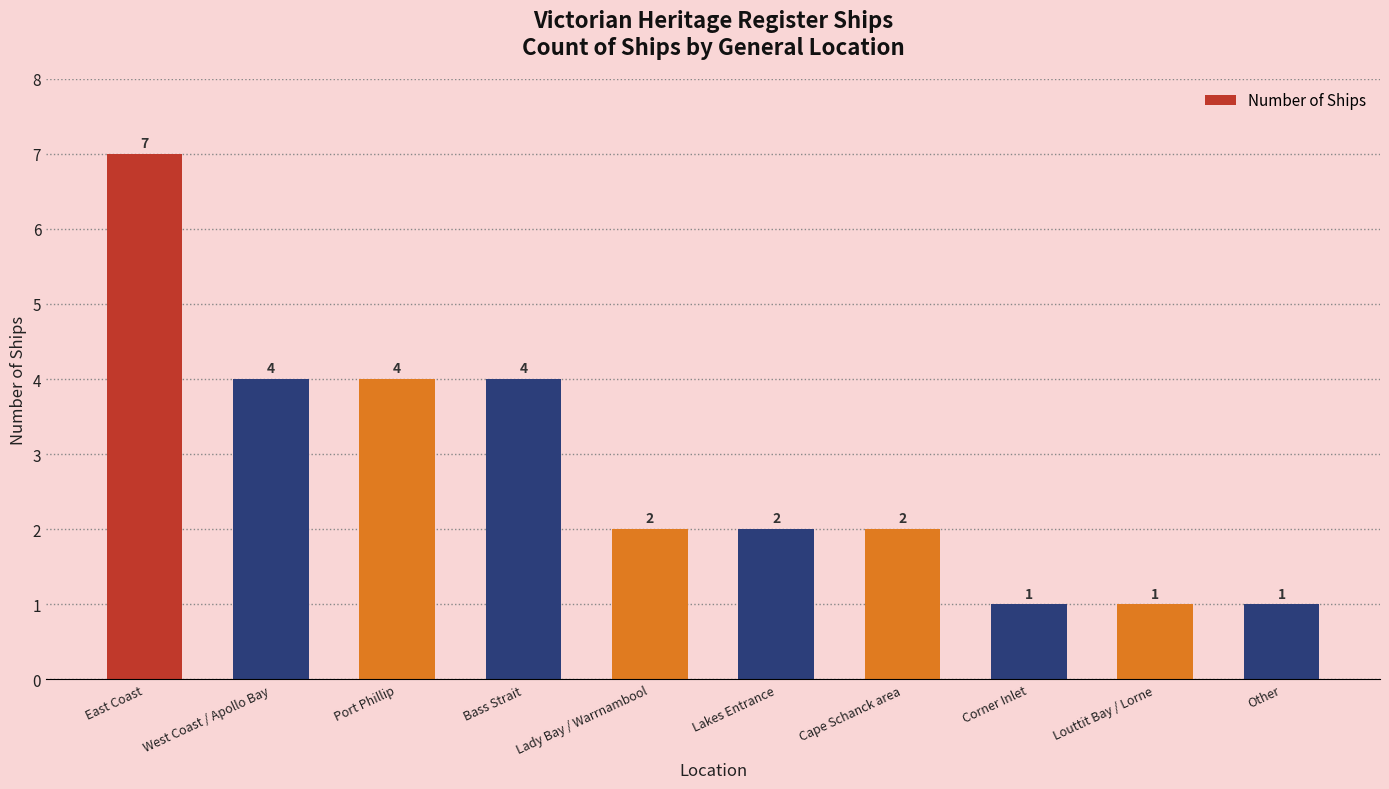

Reading left to right, extract all data points from this chart.

East Coast=7	West Coast / Apollo Bay=4	Port Phillip=4	Bass Strait=4	Lady Bay / Warrnambool=2	Lakes Entrance=2	Cape Schanck area=2	Corner Inlet=1	Louttit Bay / Lorne=1	Other=1